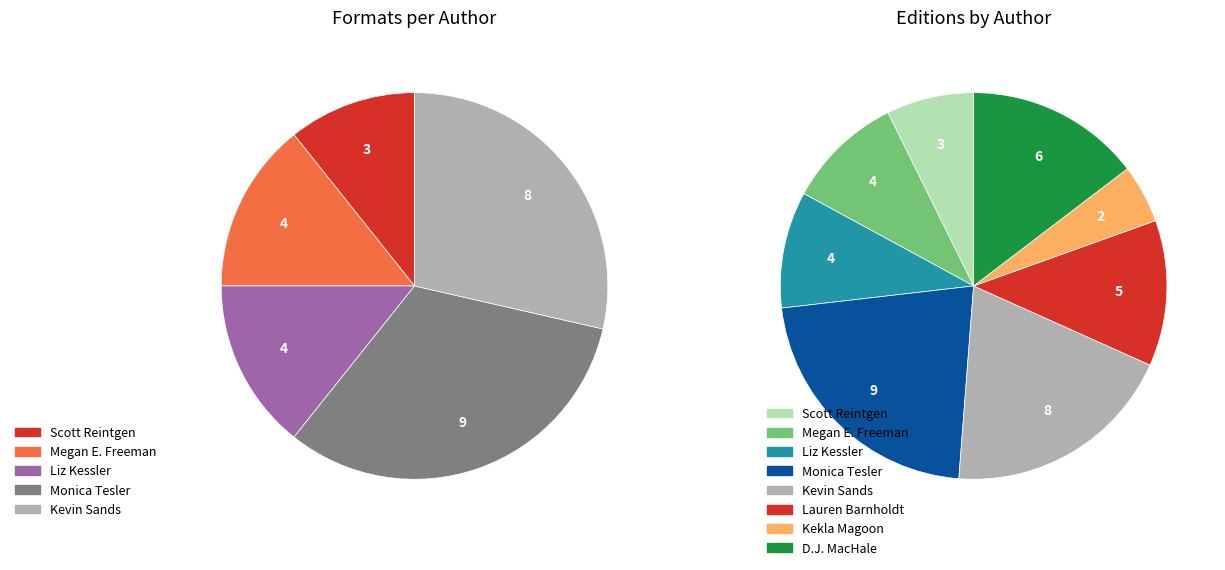

To the nearest percent, what is the average slice percentage?

12%